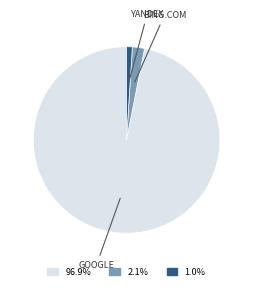

How many slices are in this pie chart?

3